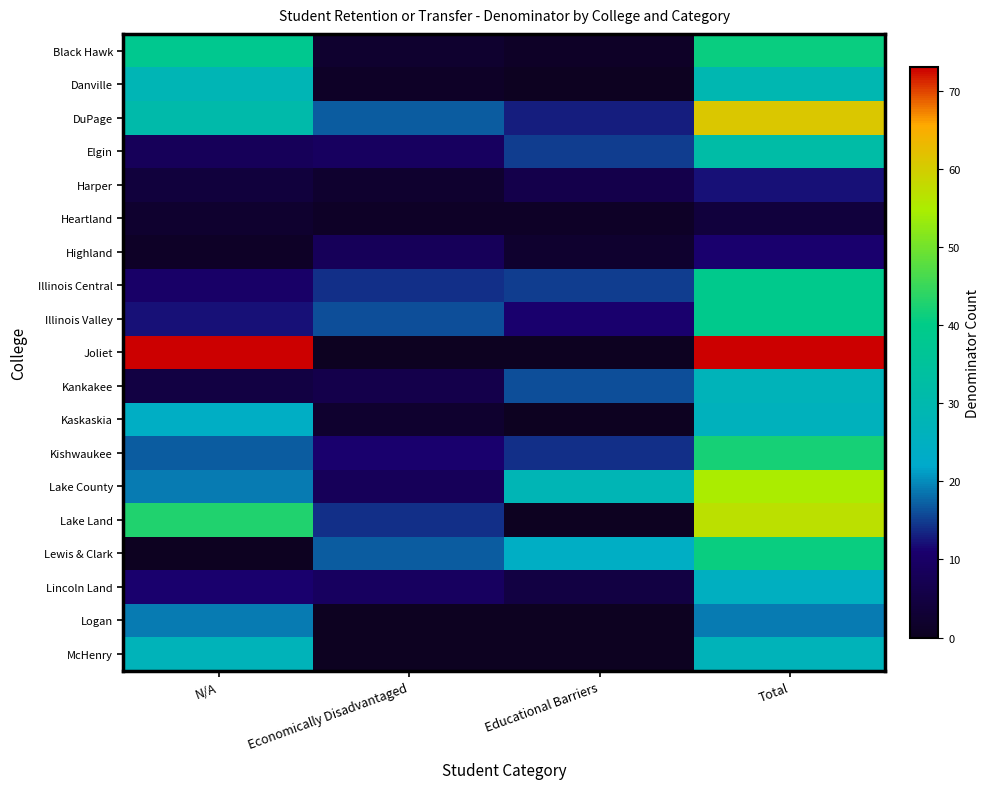

Which series has the largest total across all categories?

Joliet